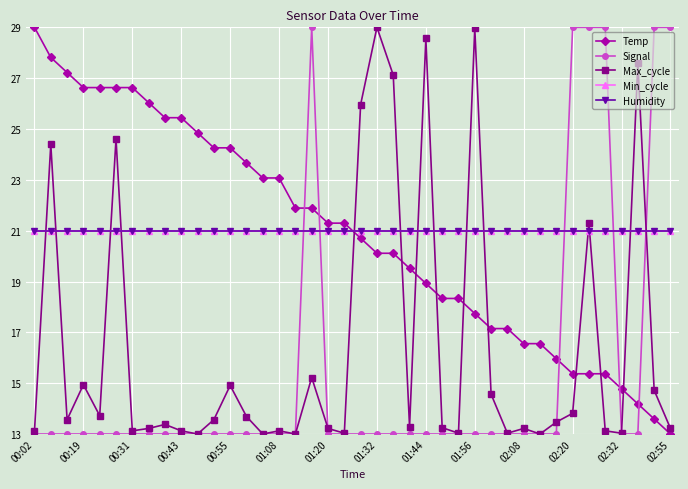

Is this an area chart (filled region under the line)?

No